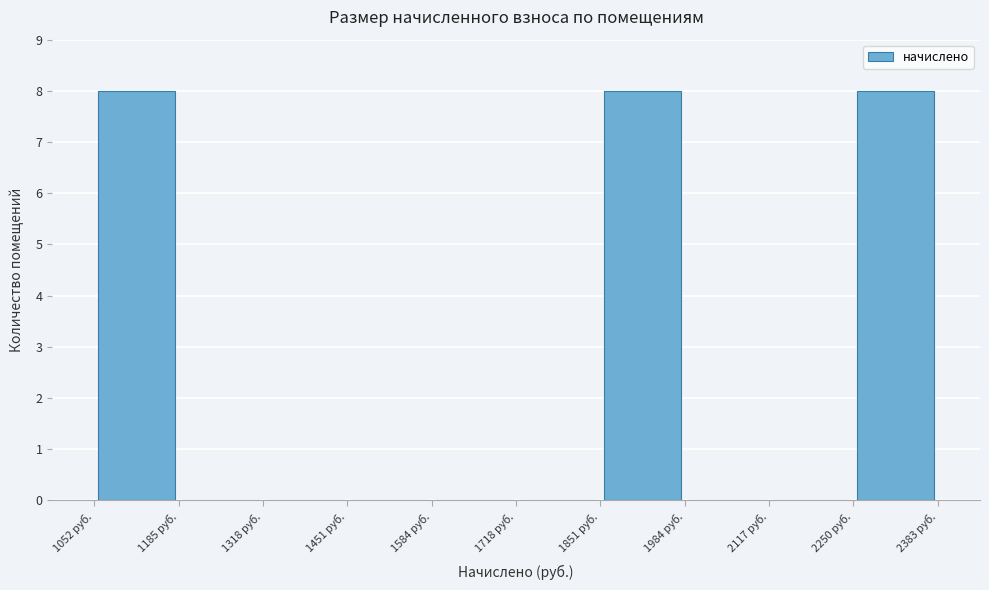

Reading left to right, transcribe this chart: for each bar, give the range it covers on the x-axis and its height. Neither the bar edges nor the heights are printed on the chart, so give them approximately, as read against the axes.

1060 to 1180: 8
1180 to 1320: 0
1320 to 1460: 0
1460 to 1580: 0
1580 to 1720: 0
1720 to 1860: 0
1860 to 1980: 8
1980 to 2120: 0
2120 to 2260: 0
2260 to 2380: 8